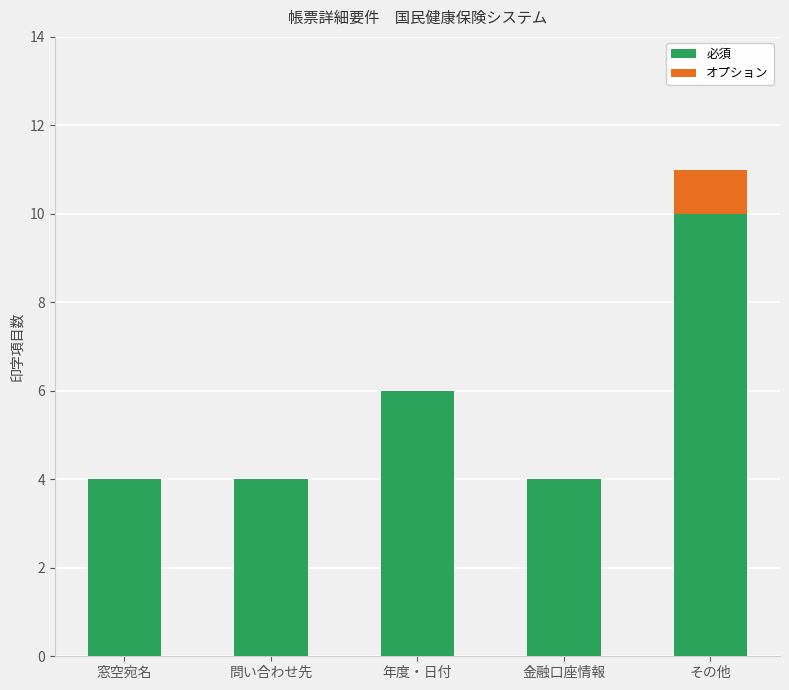

What is the sum of the 必須 values at 問い合わせ先 and その他?

14